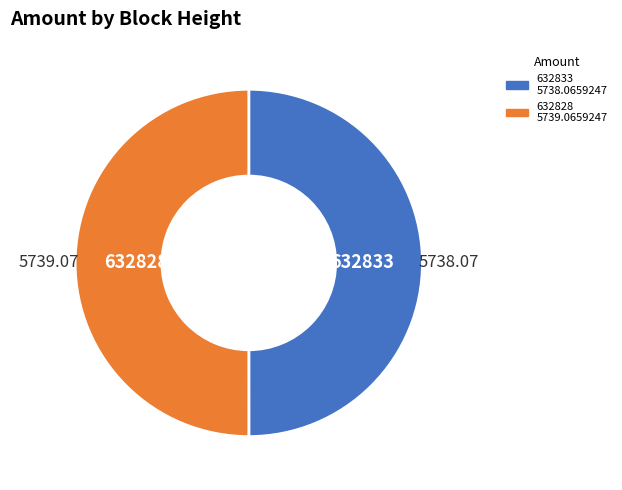

True or false: 632833 accounts for 50% of the total.

True